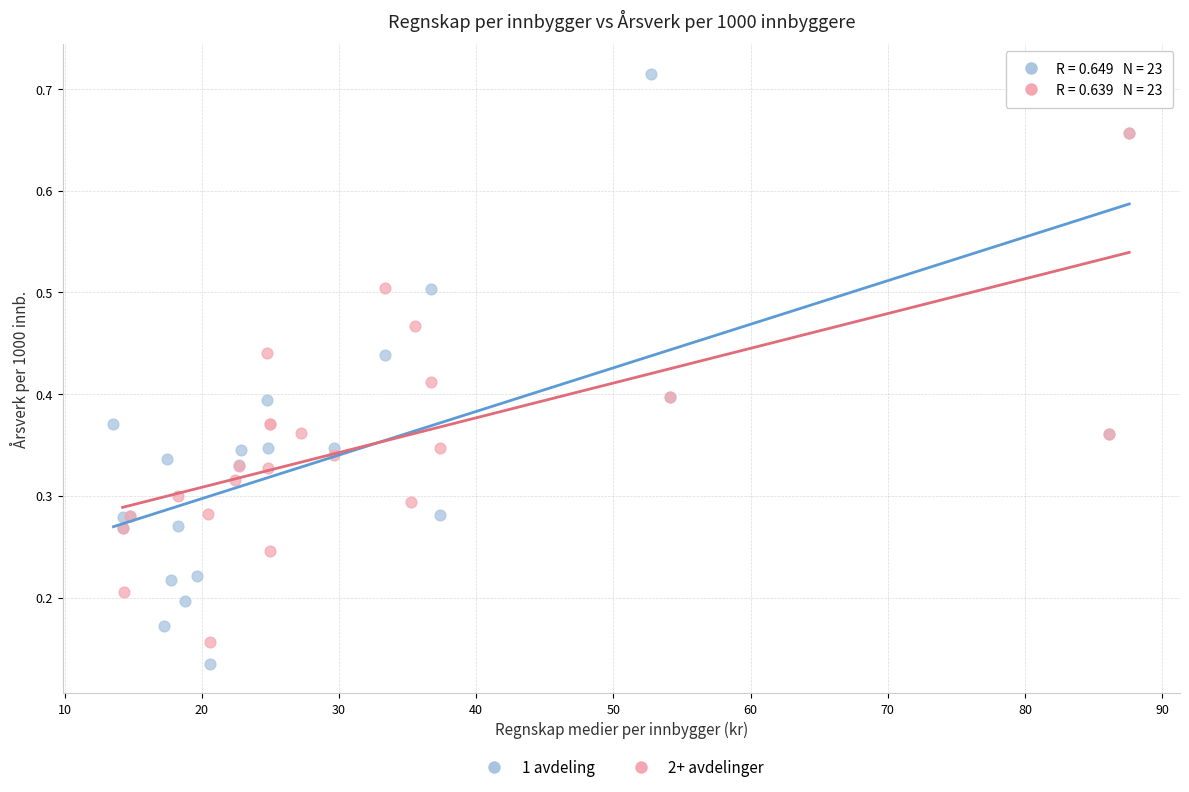

Which series contains the highest Y value?

1 avdeling